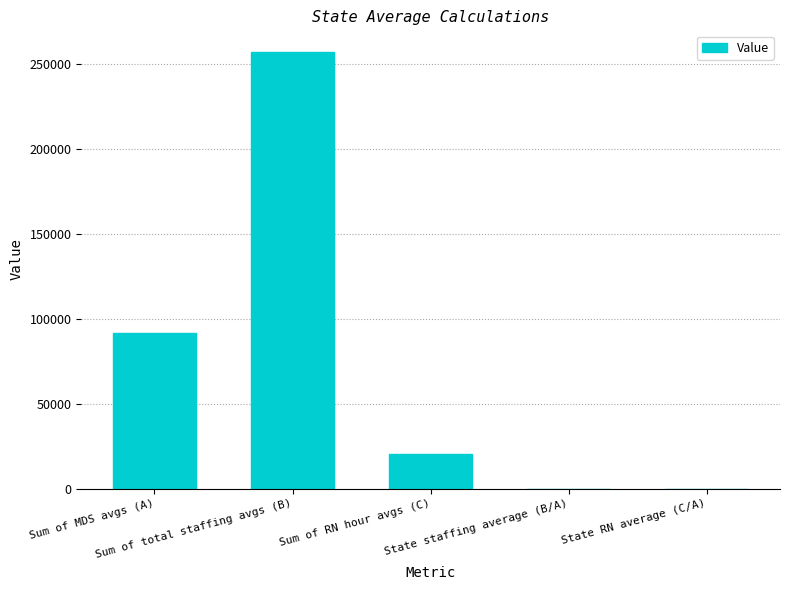

What is the greatest value displayed?

257074.2